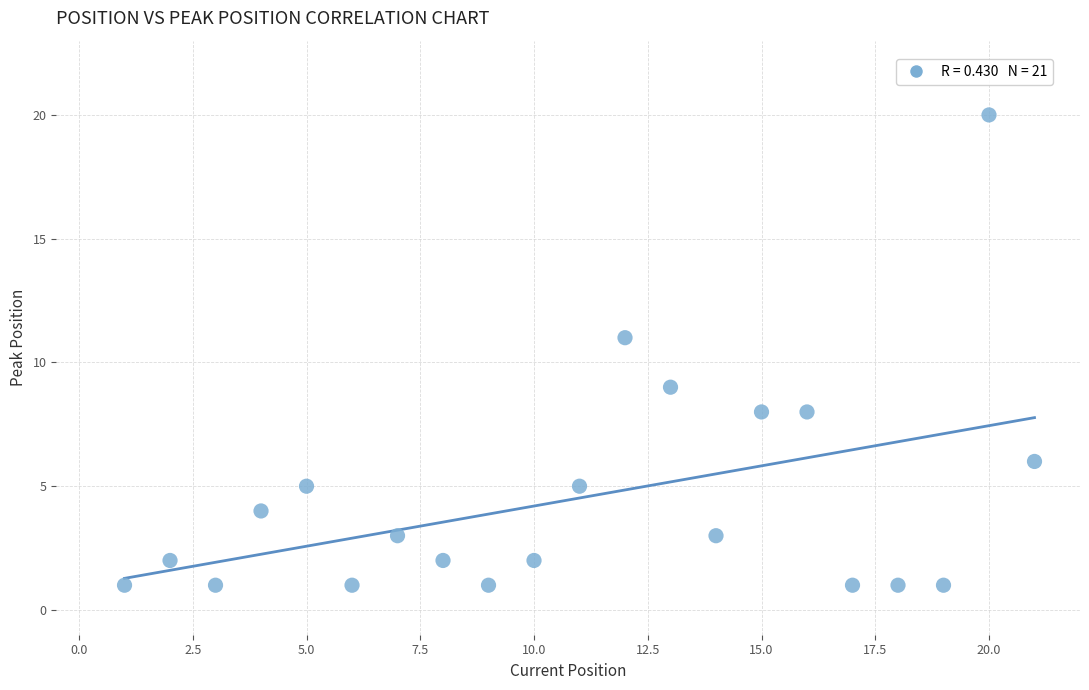

What is the range of X values (max minus min)?

20